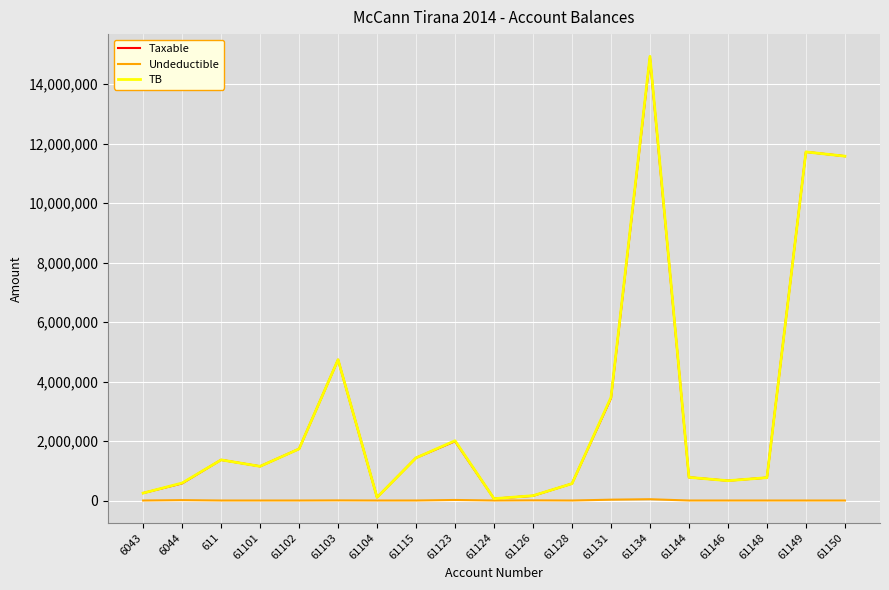

What is the greatest value displayed?

14931158.8